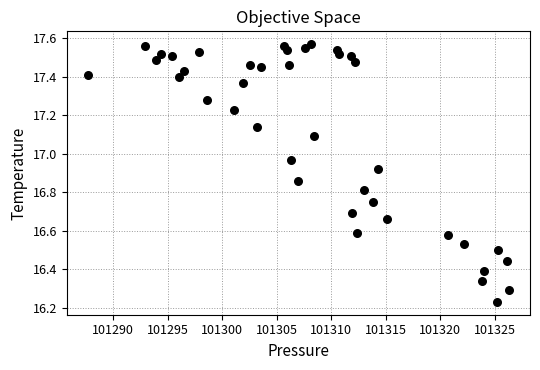

What is the range of Y values (max minus min)?

1.3